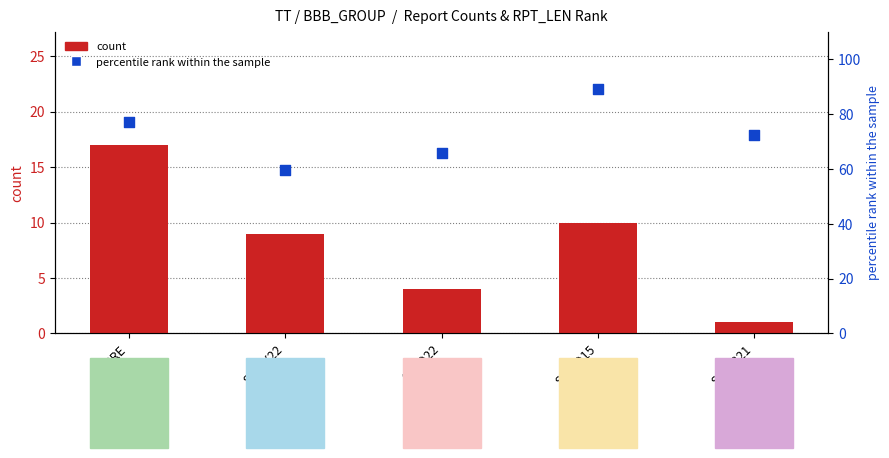

At which category is the sum across all series the highest?

SN-VD15